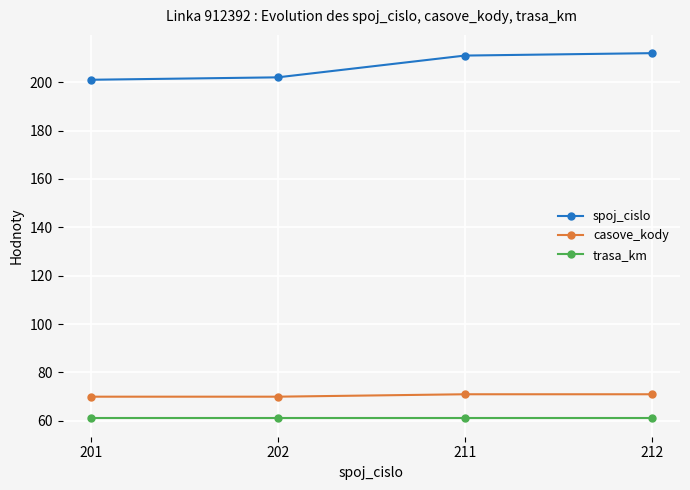

What is the value of the trasa_km point at the 3rd from the left?

61